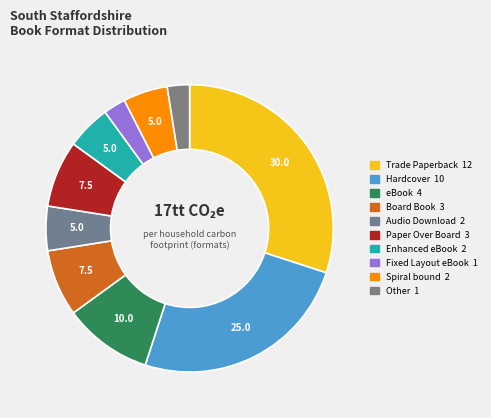

What is the largest slice in the pie chart?

Trade Paperback